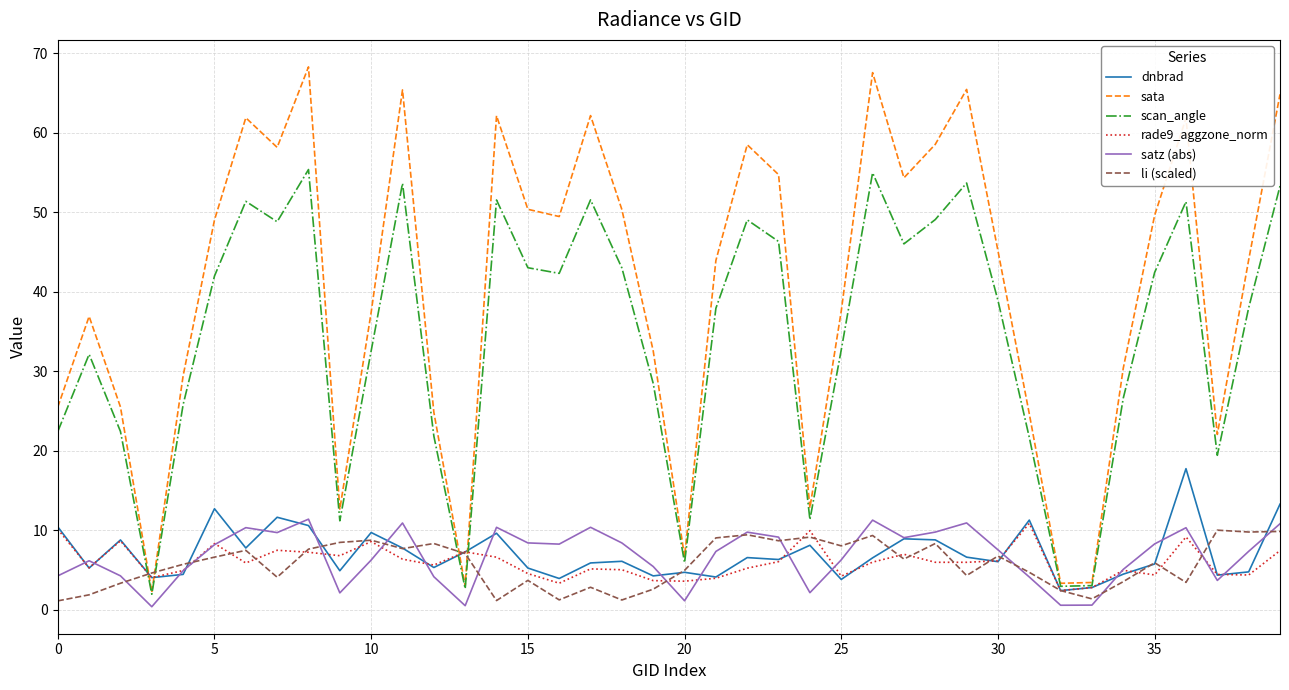

Which series has the largest total across all categories?

sata